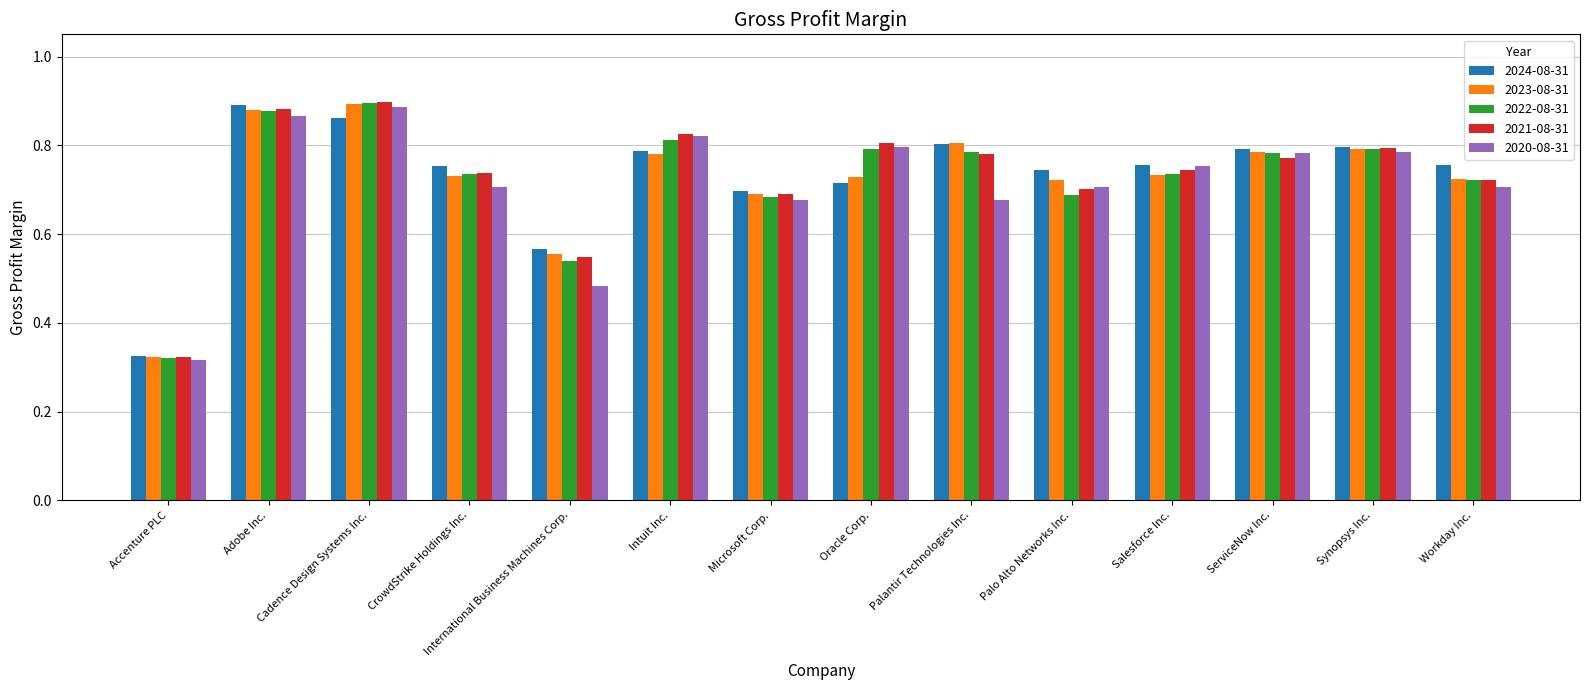

What is the total value across all series at Palantir Technologies Inc.?

3.9